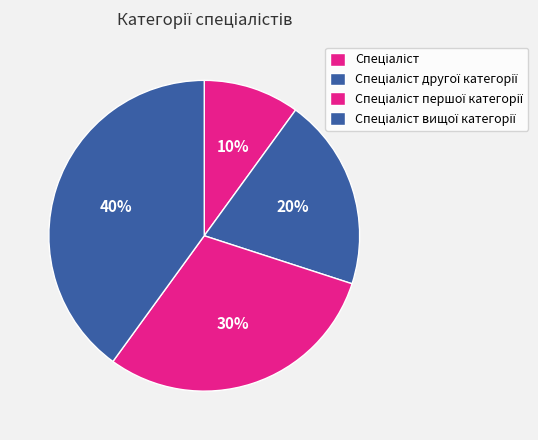

To the nearest percent, what portion does Спеціаліст вищої категорії represent?

40%